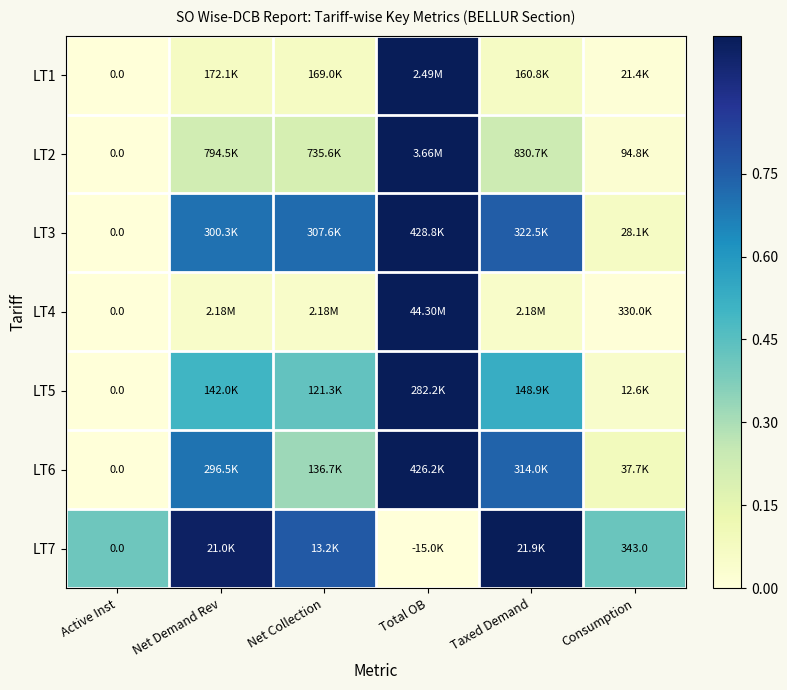

At which category is the sum across all series the highest?

Total OB